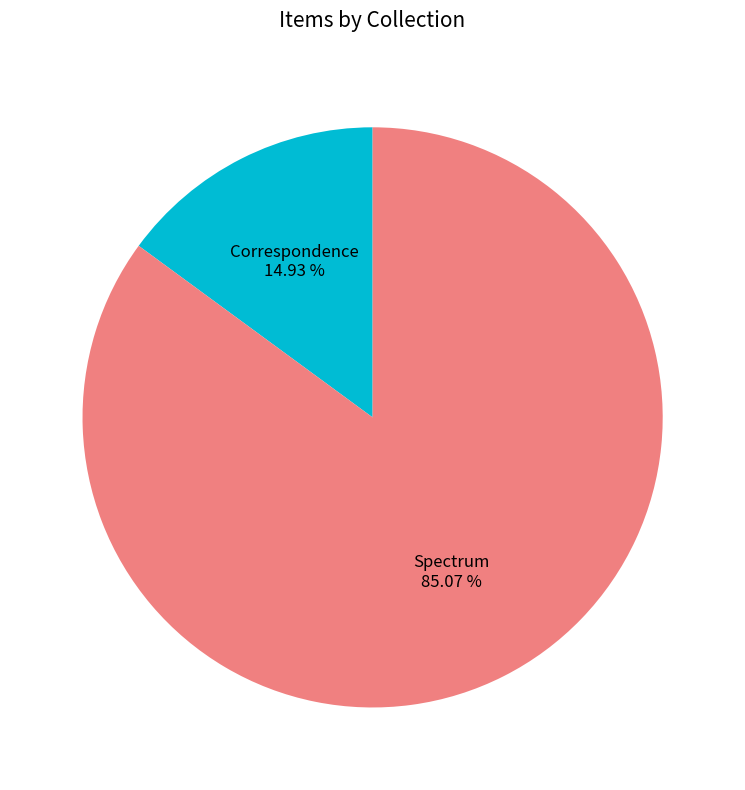

Count the number of slices in the pie.

2